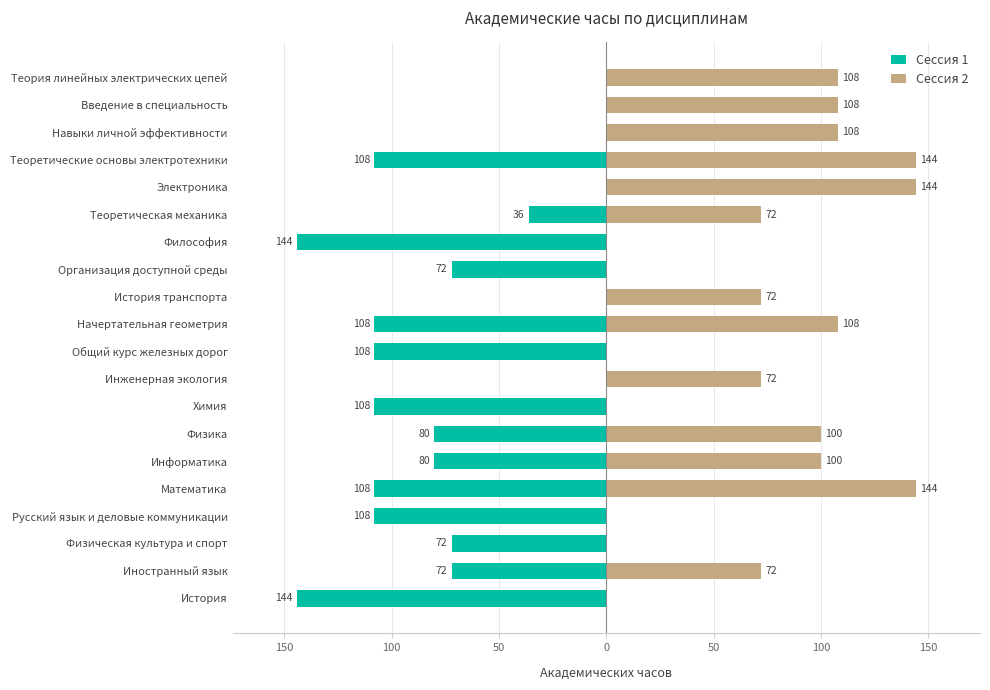

How many values in the Сессия 2 series exceed 72?

9